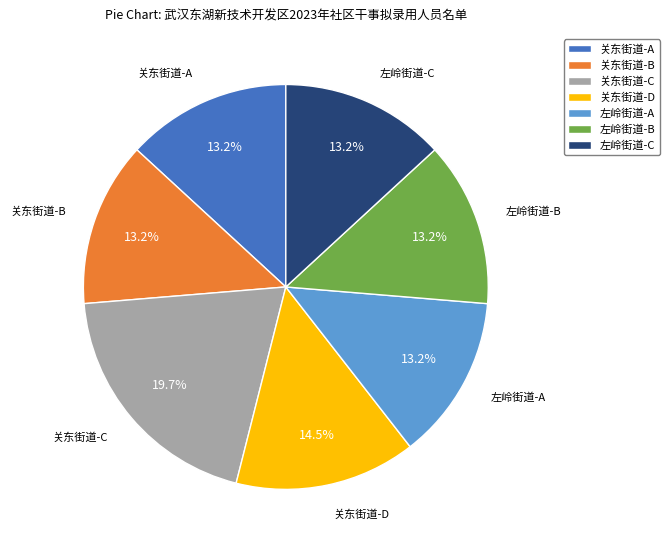

Is there a majority slice in this chart?

No